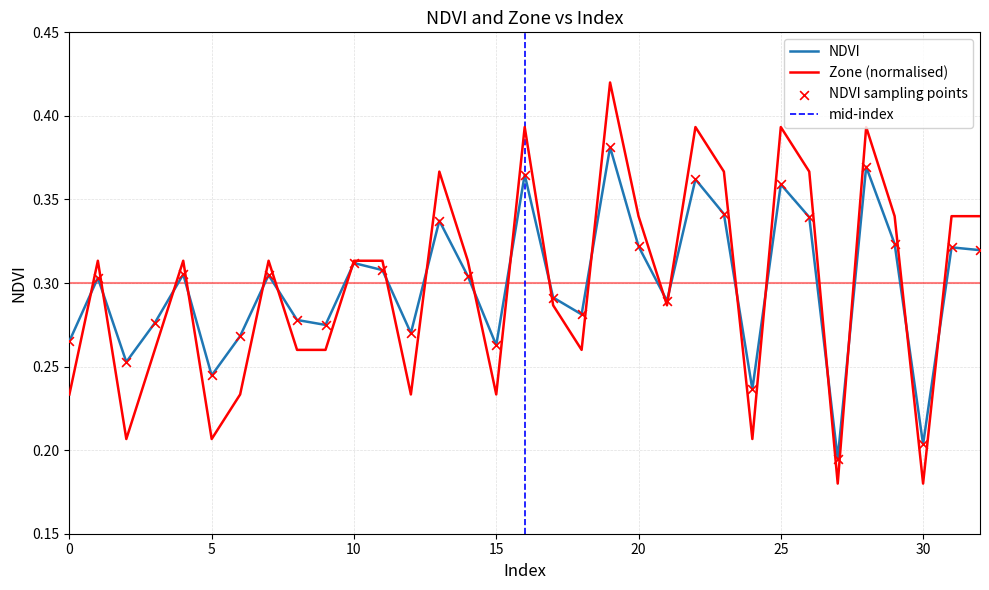

At which category is the sum across all series the highest?

19